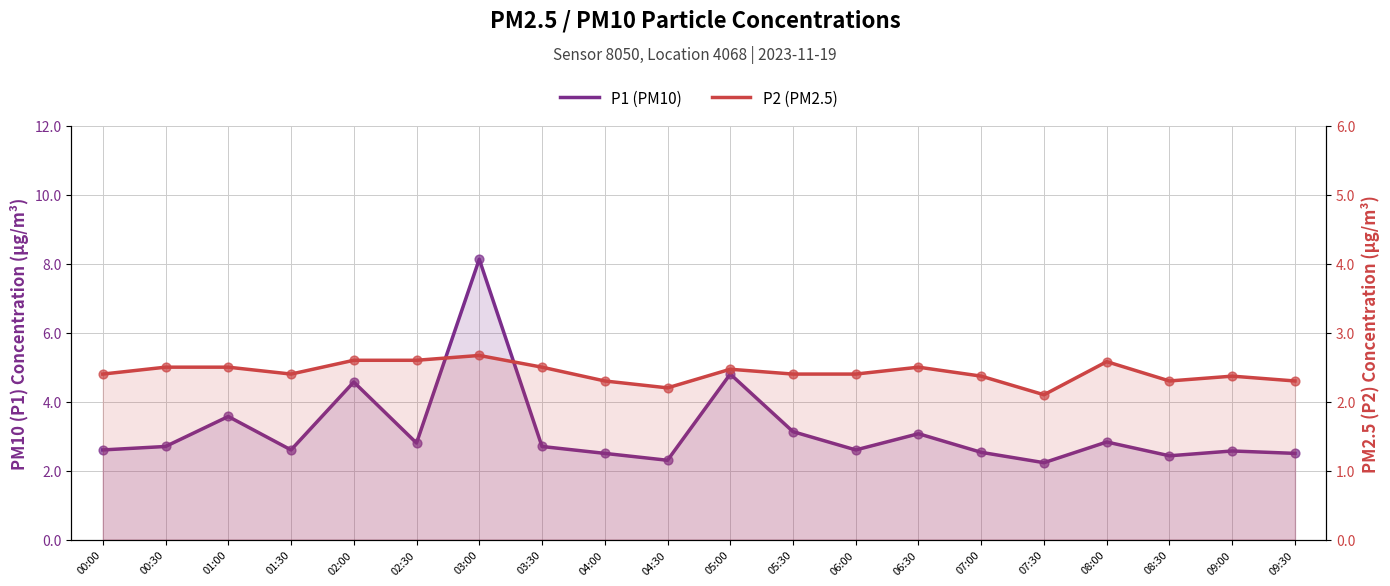

Is the value of P2 (PM2.5) at 09:30 greater than the value of P1 (PM10) at 00:30?

No